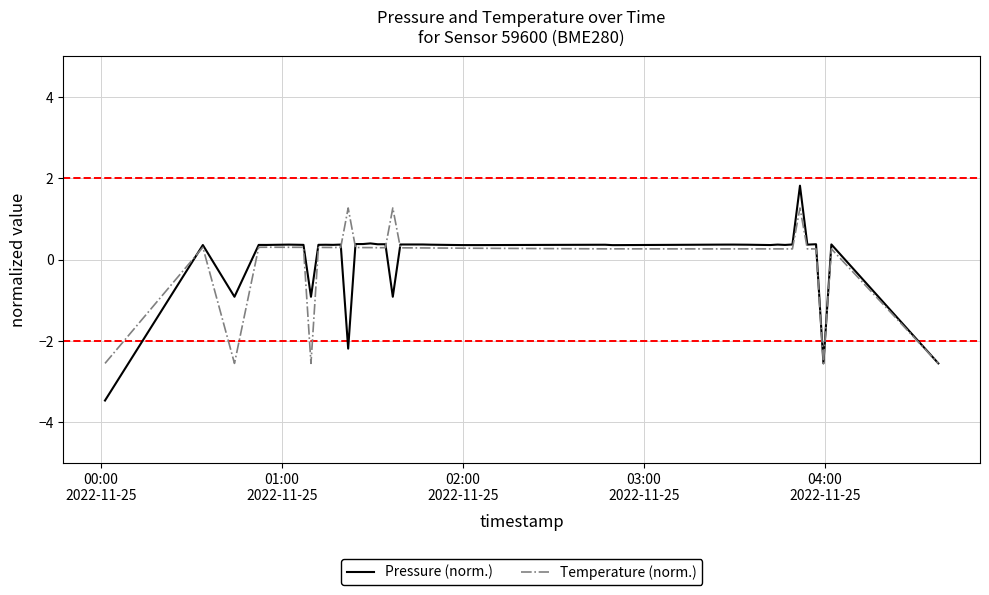

Which series has the widest spread of values?

Pressure (norm.)